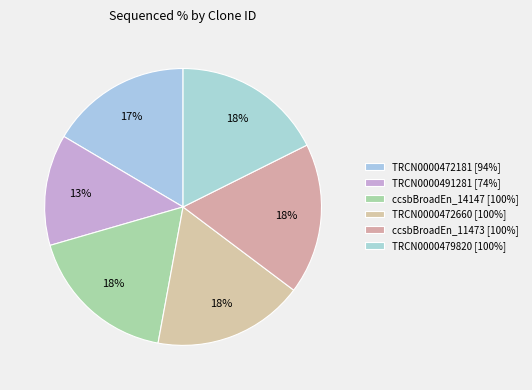

To the nearest percent, what is the combined percentage of ccsbBroadEn_11473 and TRCN0000472181?

34%